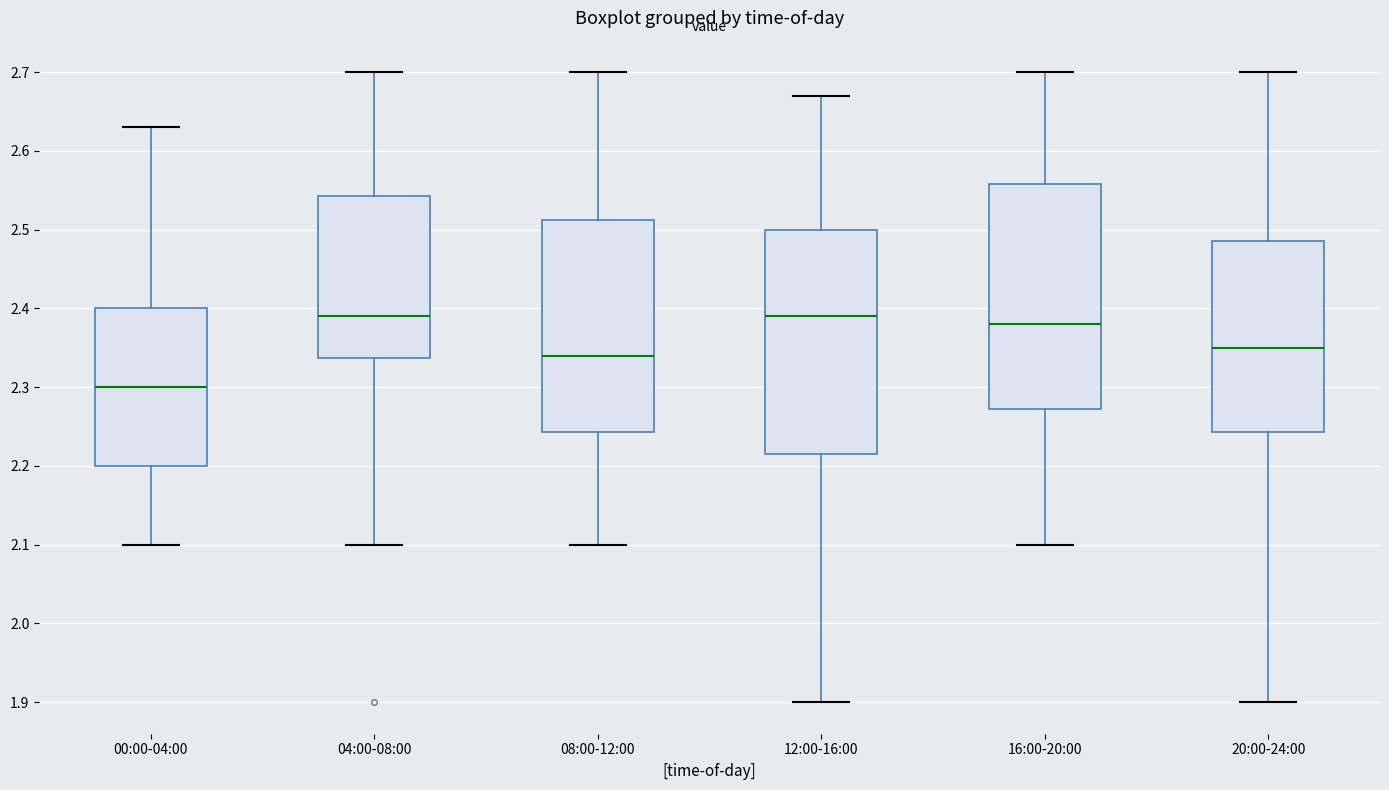

Reading left to right, read every box against the y-axis: the position of its median line, the range the box covers, and the ends of its whiskers. The values are not printed on the chart, so give them approximately, as read against the axis.

00:00-04:00: median 2.30, box 2.20 to 2.40, whiskers 2.10 to 2.63
04:00-08:00: median 2.39, box 2.34 to 2.54, whiskers 2.10 to 2.70
08:00-12:00: median 2.34, box 2.24 to 2.51, whiskers 2.10 to 2.70
12:00-16:00: median 2.39, box 2.22 to 2.50, whiskers 1.90 to 2.67
16:00-20:00: median 2.38, box 2.27 to 2.56, whiskers 2.10 to 2.70
20:00-24:00: median 2.35, box 2.24 to 2.49, whiskers 1.90 to 2.70